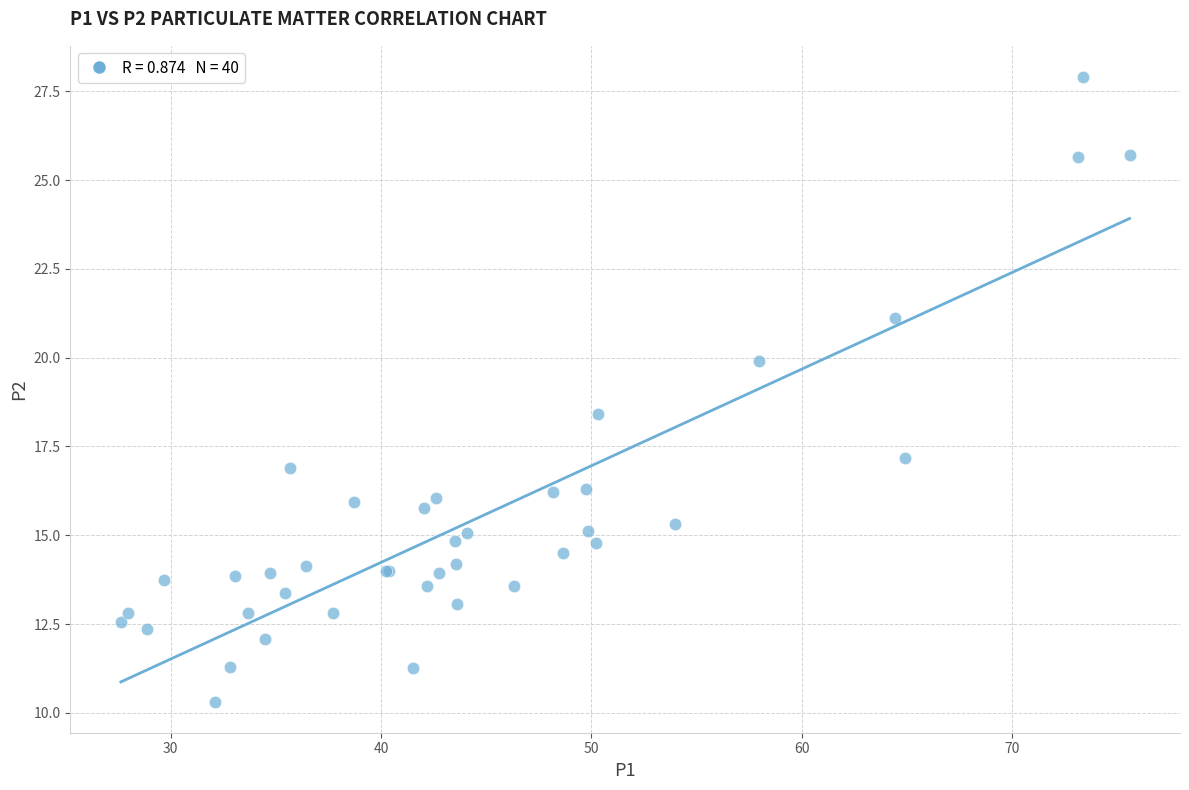

What Y value in the scatter plot is closest to 19?

18.4